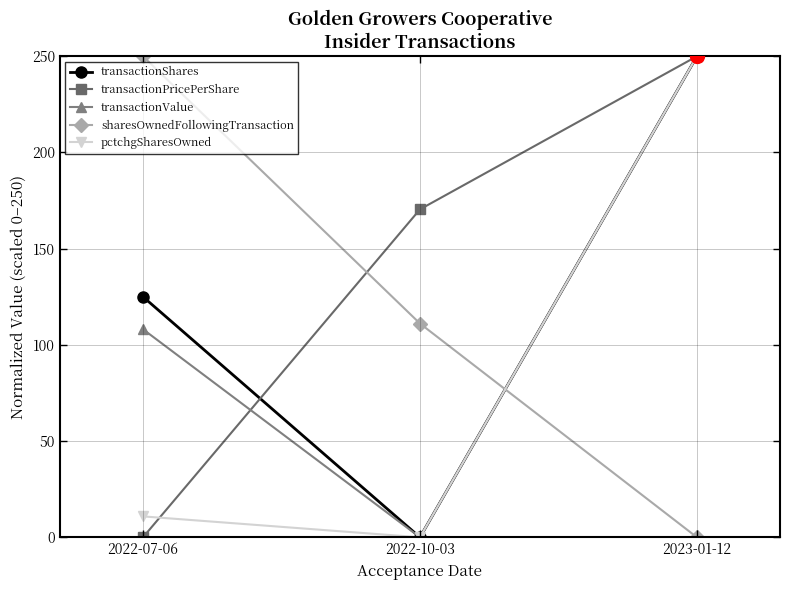

What is the highest value of the pctchgSharesOwned series?

250.0